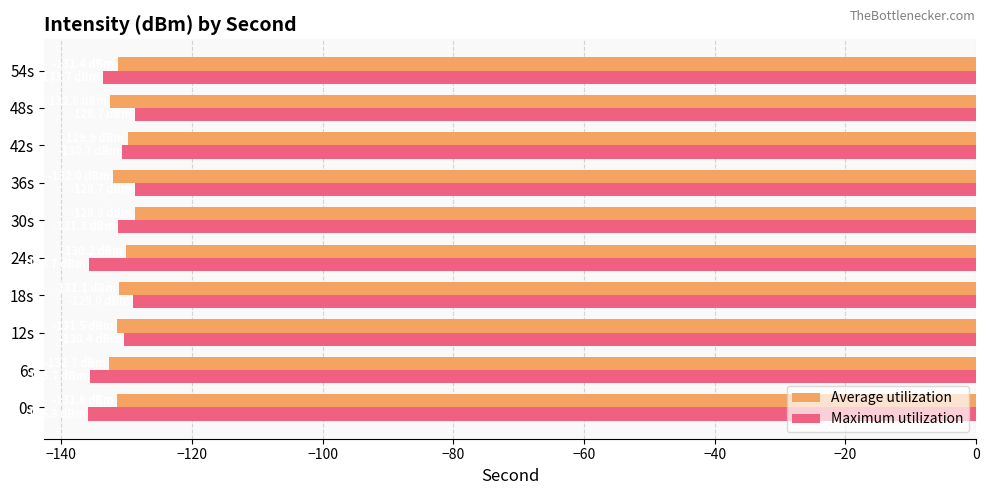

What is the maximum value for Maximum utilization?

-128.7